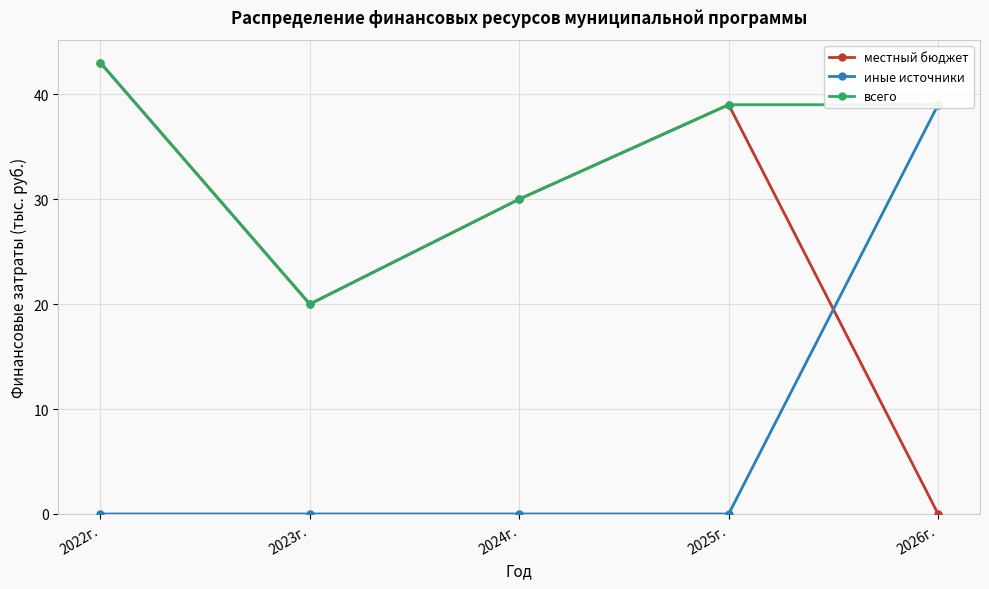

List the labels in order of всего value, smallest first.

2023г., 2024г., 2025г., 2026г., 2022г.